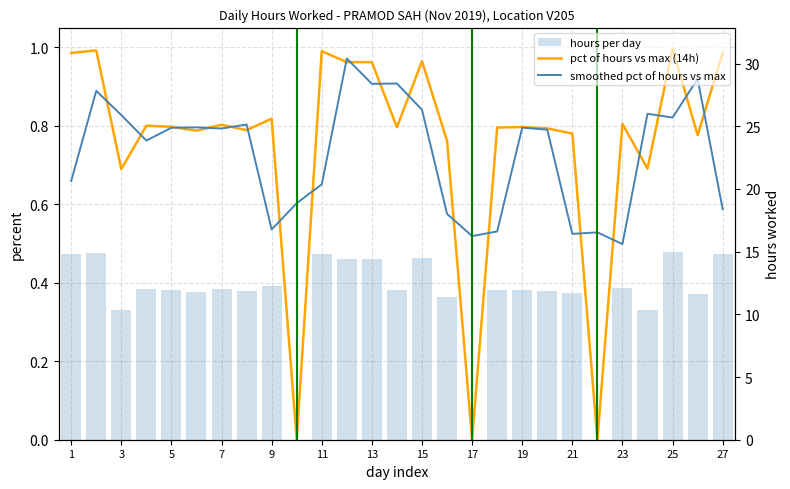

At 3, list the series in order from smallest to largest.

pct of hours vs max (14h), smoothed pct of hours vs max, hours per day